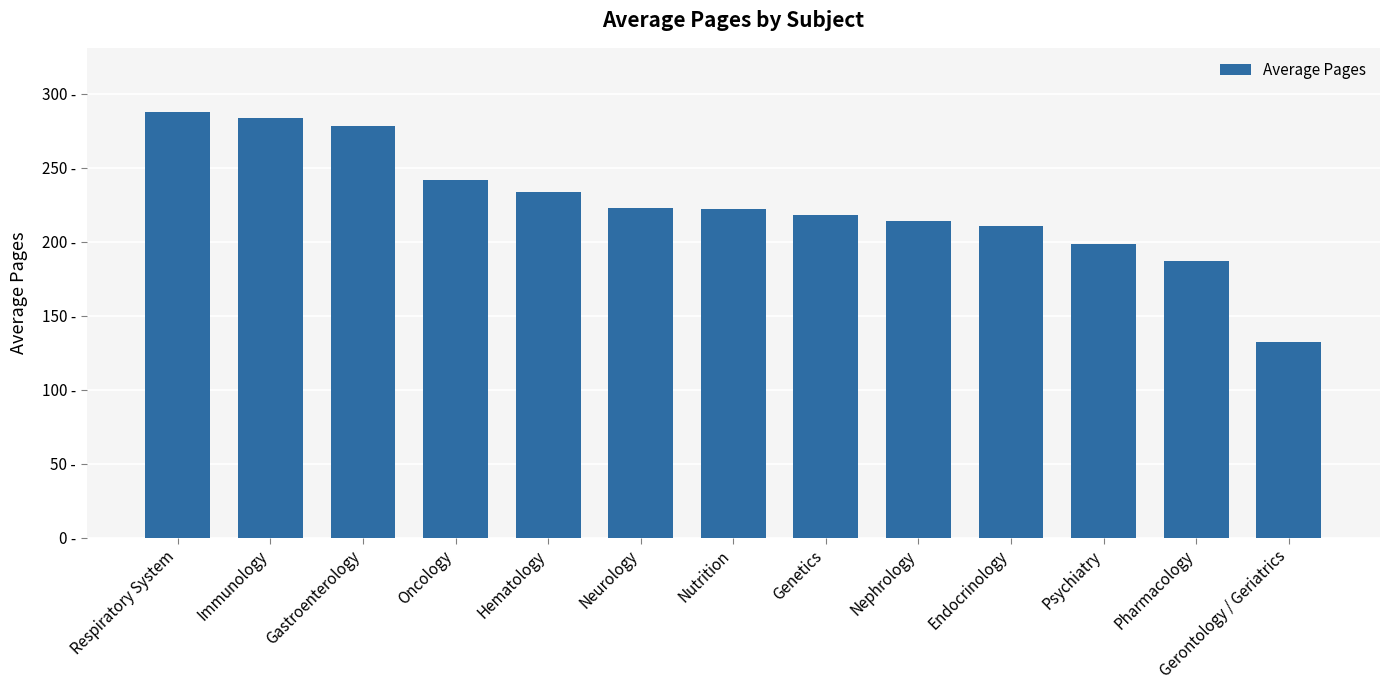

Reading left to right, what are all the values shown in this chart?

Respiratory System=288.0	Immunology=284.0	Gastroenterology=278.0	Oncology=241.5	Hematology=234.0	Neurology=223.1	Nutrition=222.0	Genetics=218.0	Nephrology=214.0	Endocrinology=210.4	Psychiatry=198.2	Pharmacology=186.7	Gerontology / Geriatrics=132.0